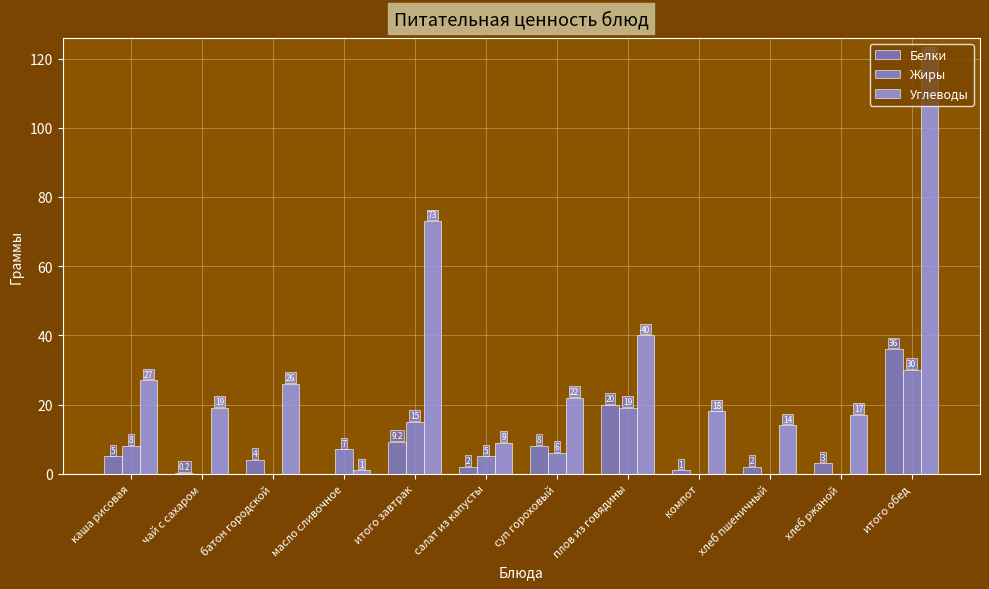

How many series are shown in this chart?

3